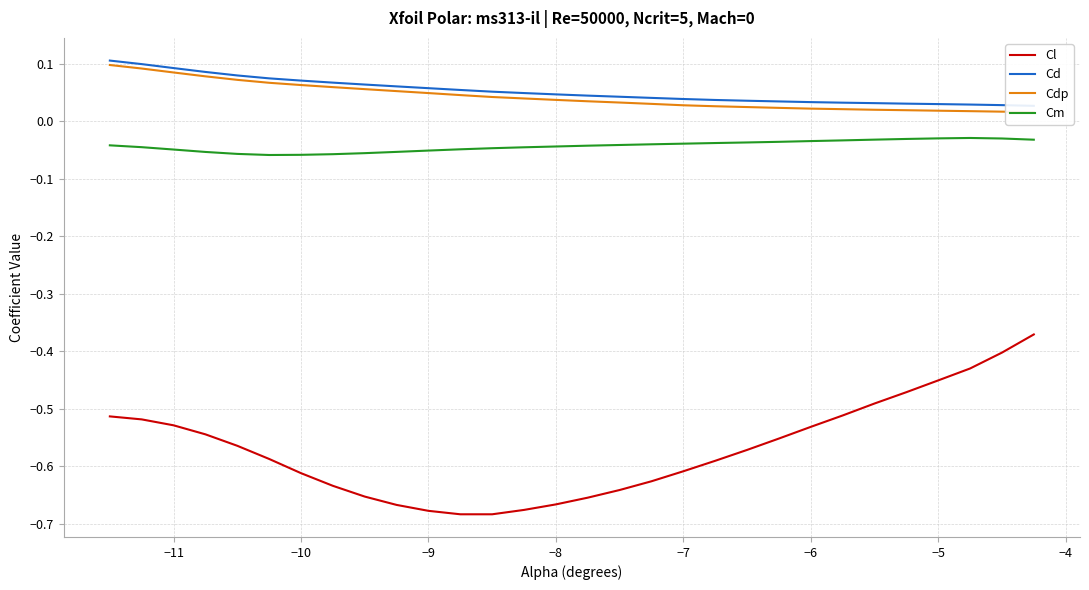

True or false: Cl and Cm cross at least once.

False